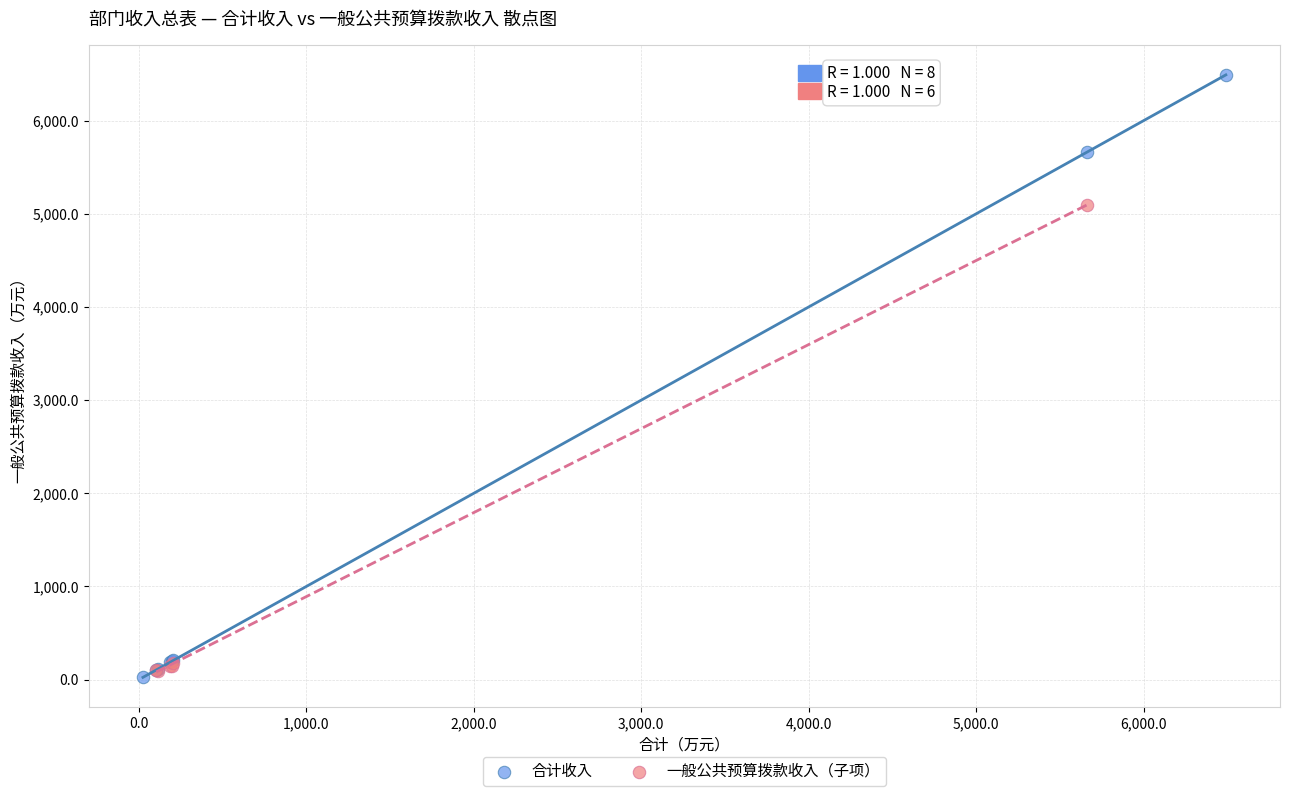

Which series reaches the maximum Y coordinate?

合计收入